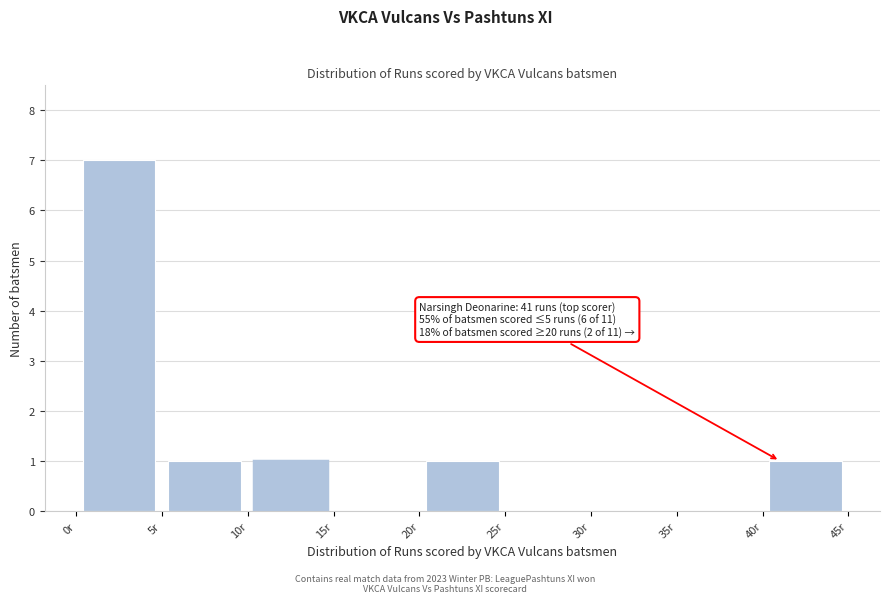

Which range on the x-axis has the tallest bar?

0 to 5